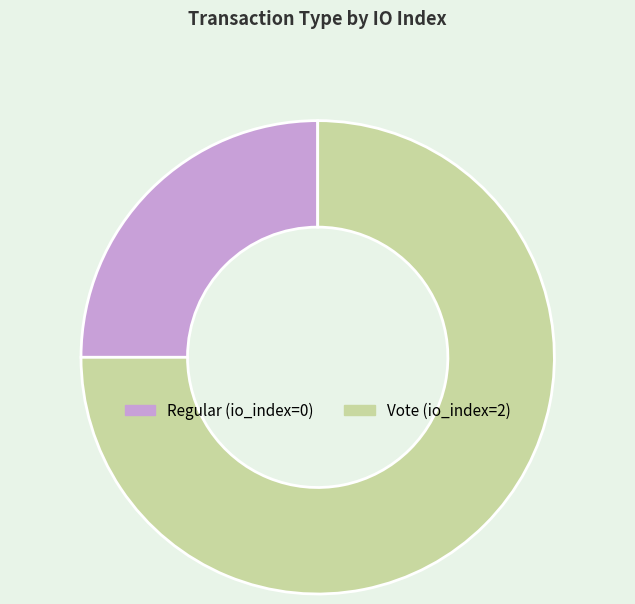

Is Vote the majority of the pie?

Yes